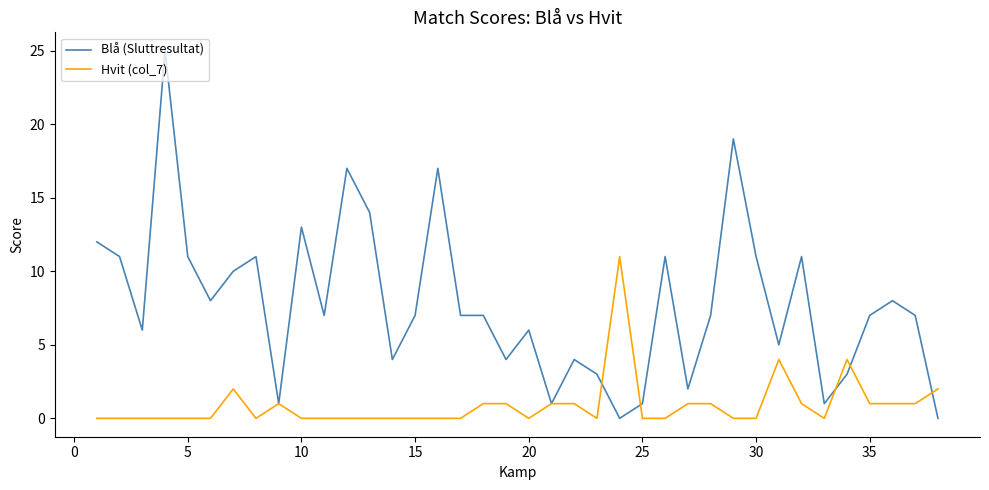

What is the greatest value displayed?

25